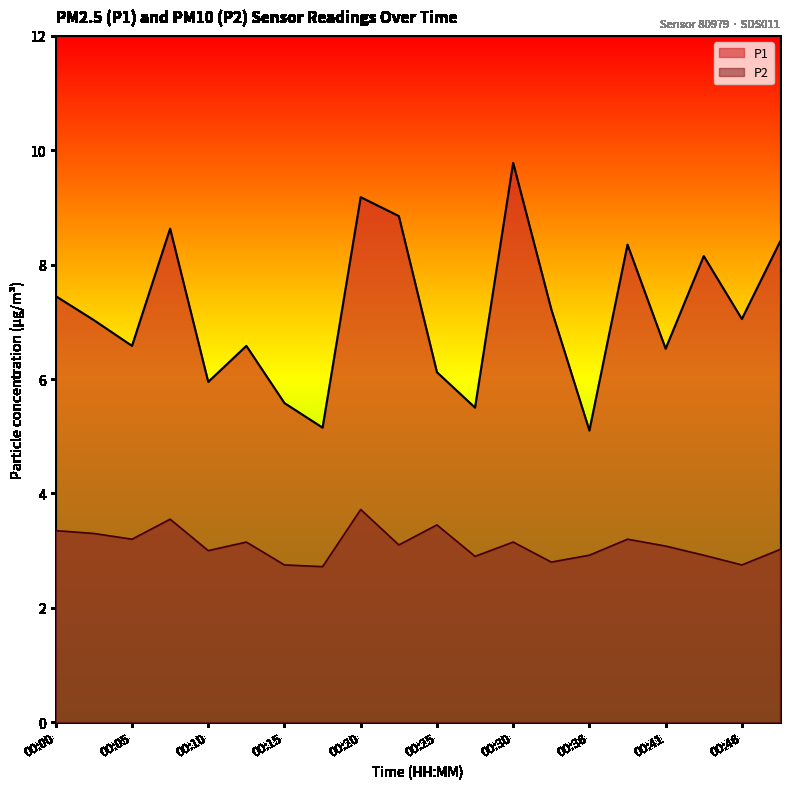

What is the value of the P2 point at the 1st from the left?

3.4